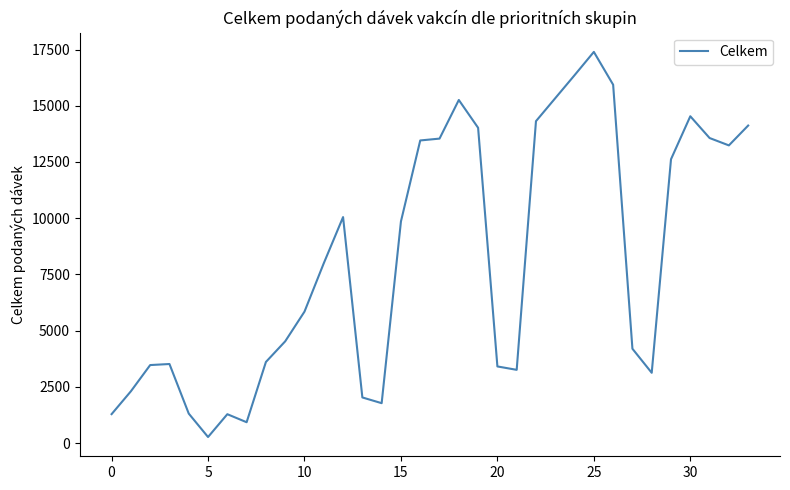

What is the greatest value displayed?

17396